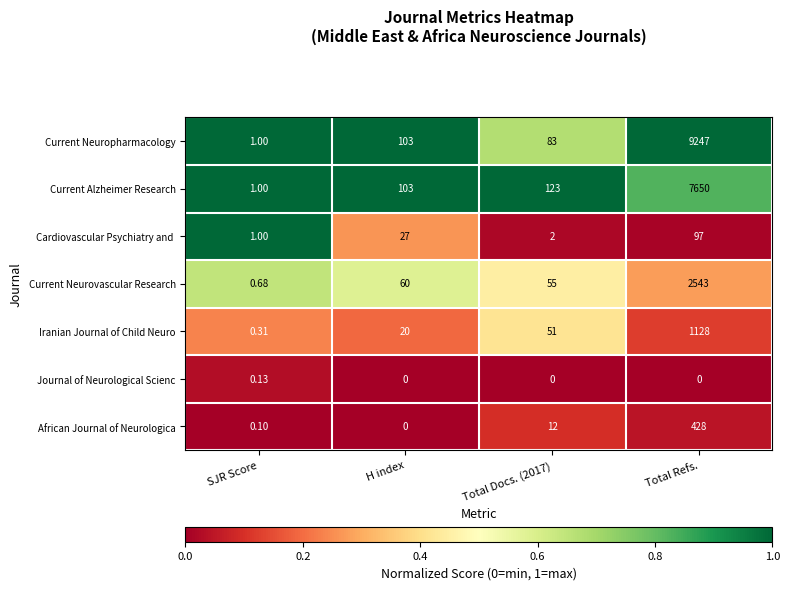

At which label does Current Neuropharmacology reach its peak?

Total Refs.